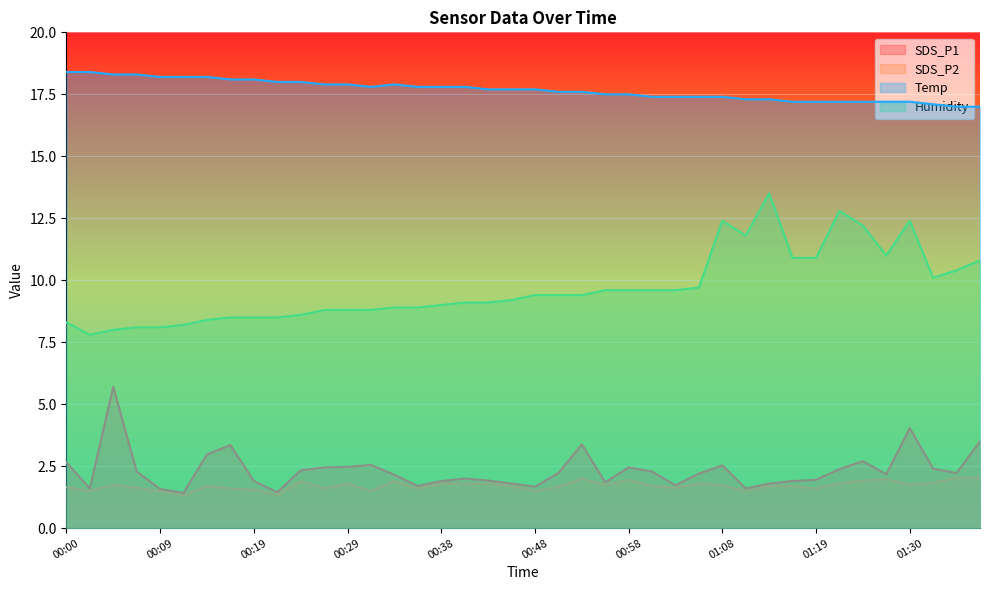

Which has a higher value, 00:43 or 01:00?

01:00